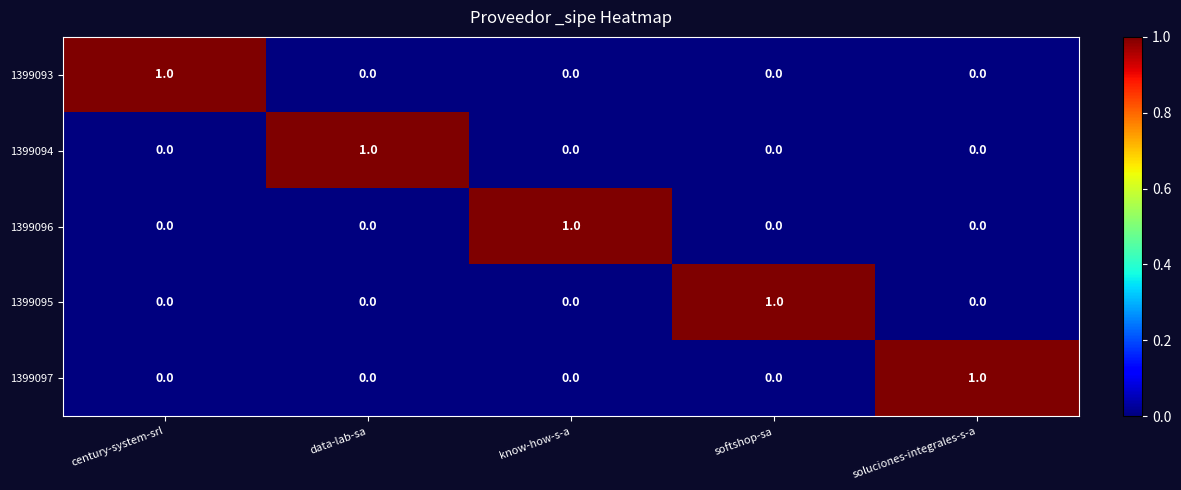

Count the number of categories in the chart.

5